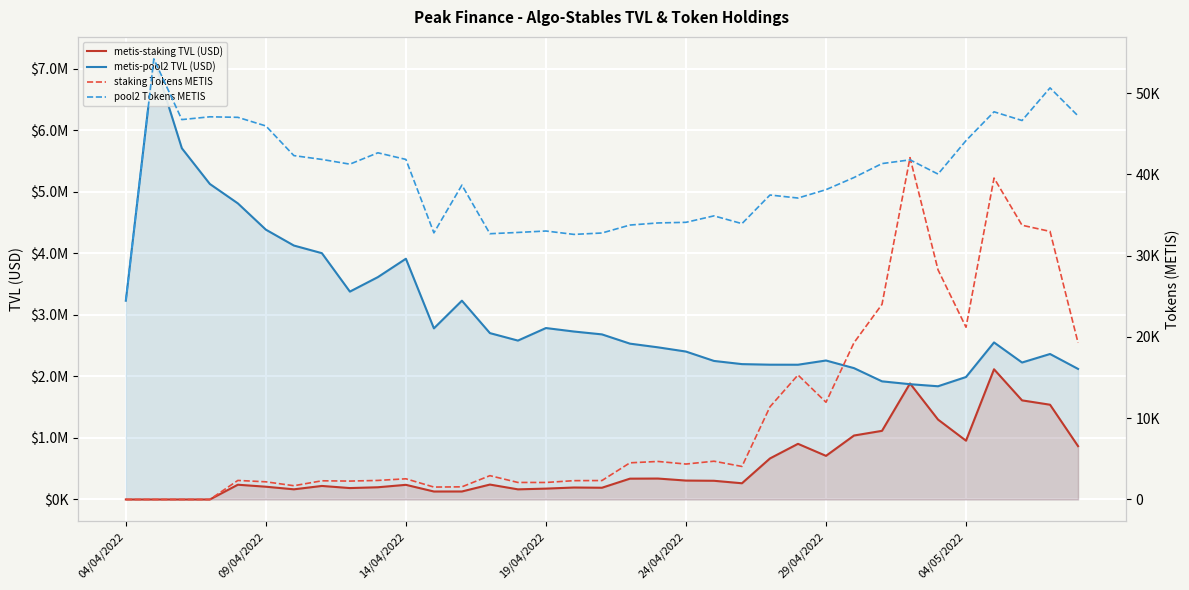

In metis-staking TVL (USD), how many points are higher than both neighbors (excluding endpoints)?

9